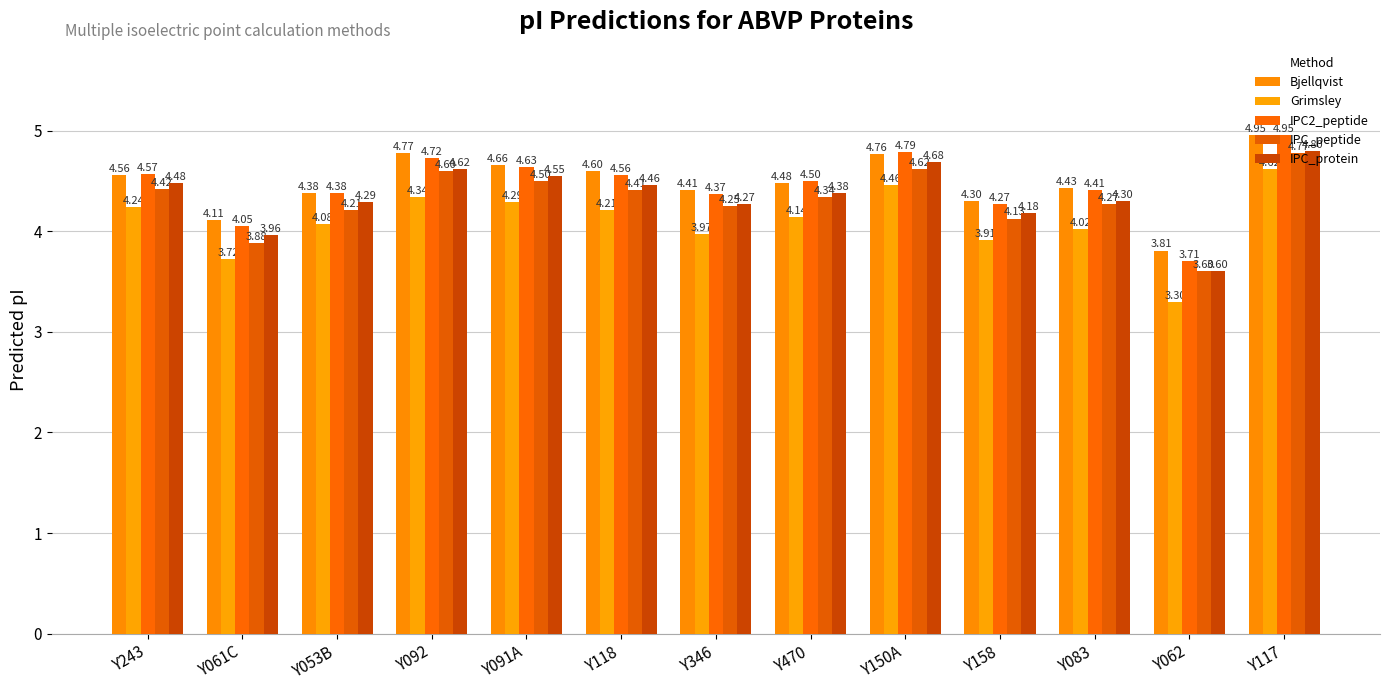

What is the label of the 8th bar from the right?

Y118